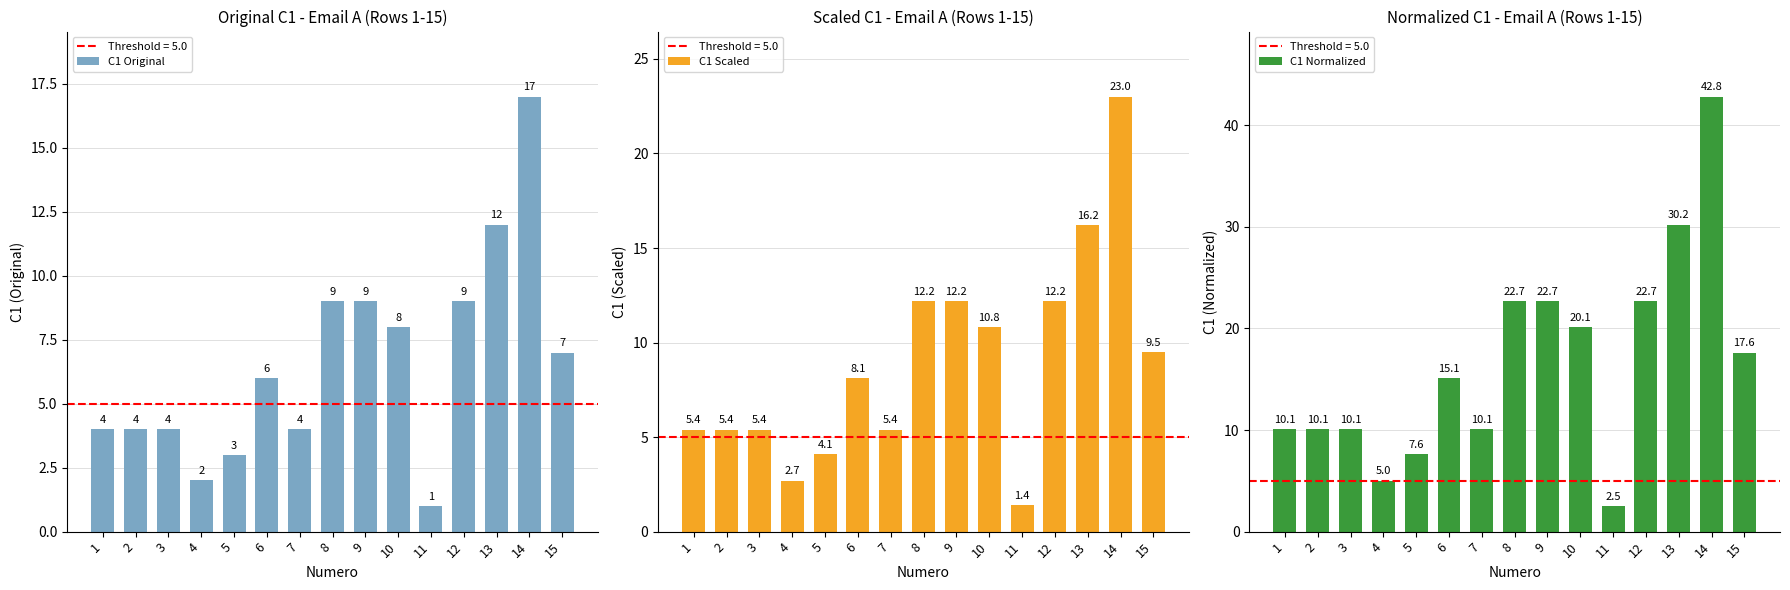

The C1 Normalized series shows 5.0 at 4. True or false?

True